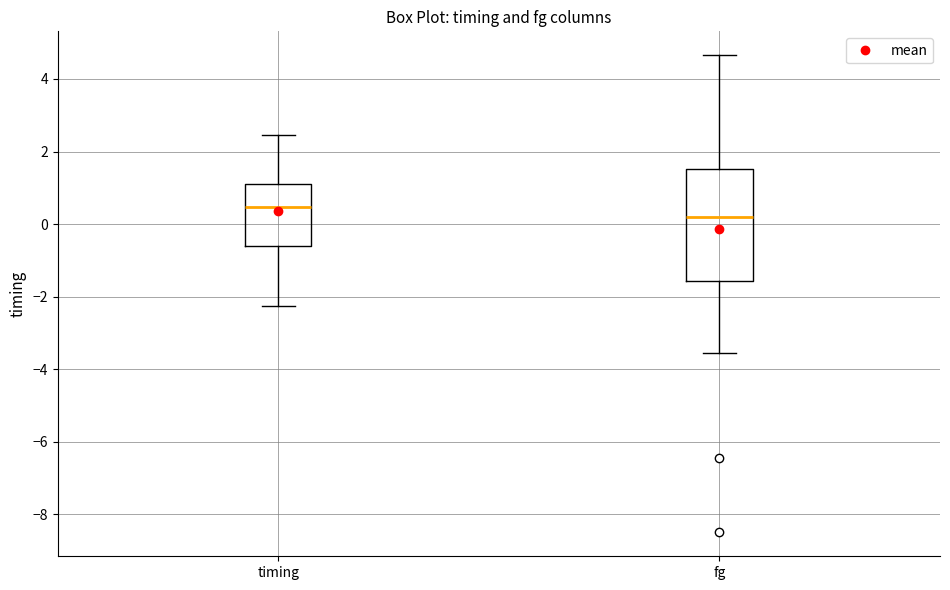

Reading left to right, read every box against the y-axis: the position of its median line, the range the box covers, and the ends of its whiskers. The values are not printed on the chart, so give them approximately, as read against the axis.

timing: median 0.4, box -0.6 to 1.2, whiskers -2.2 to 2.4
fg: median 0.2, box -1.6 to 1.6, whiskers -3.6 to 4.6